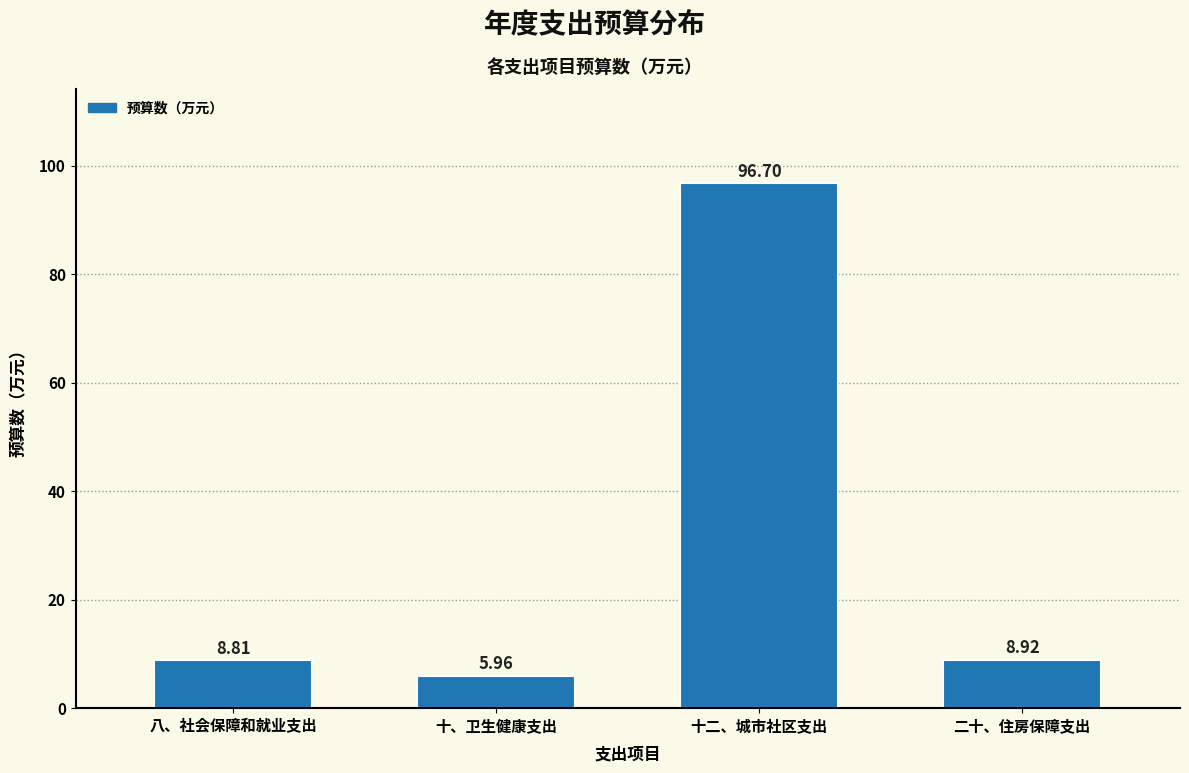

At which category does the chart reach its peak across all series?

十二、城市社区支出